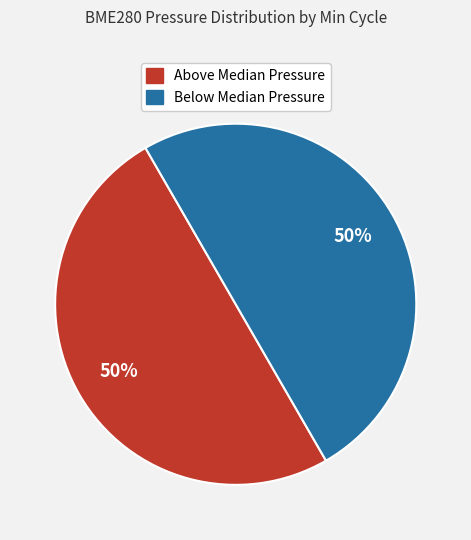

To the nearest percent, what is the average slice percentage?

50%